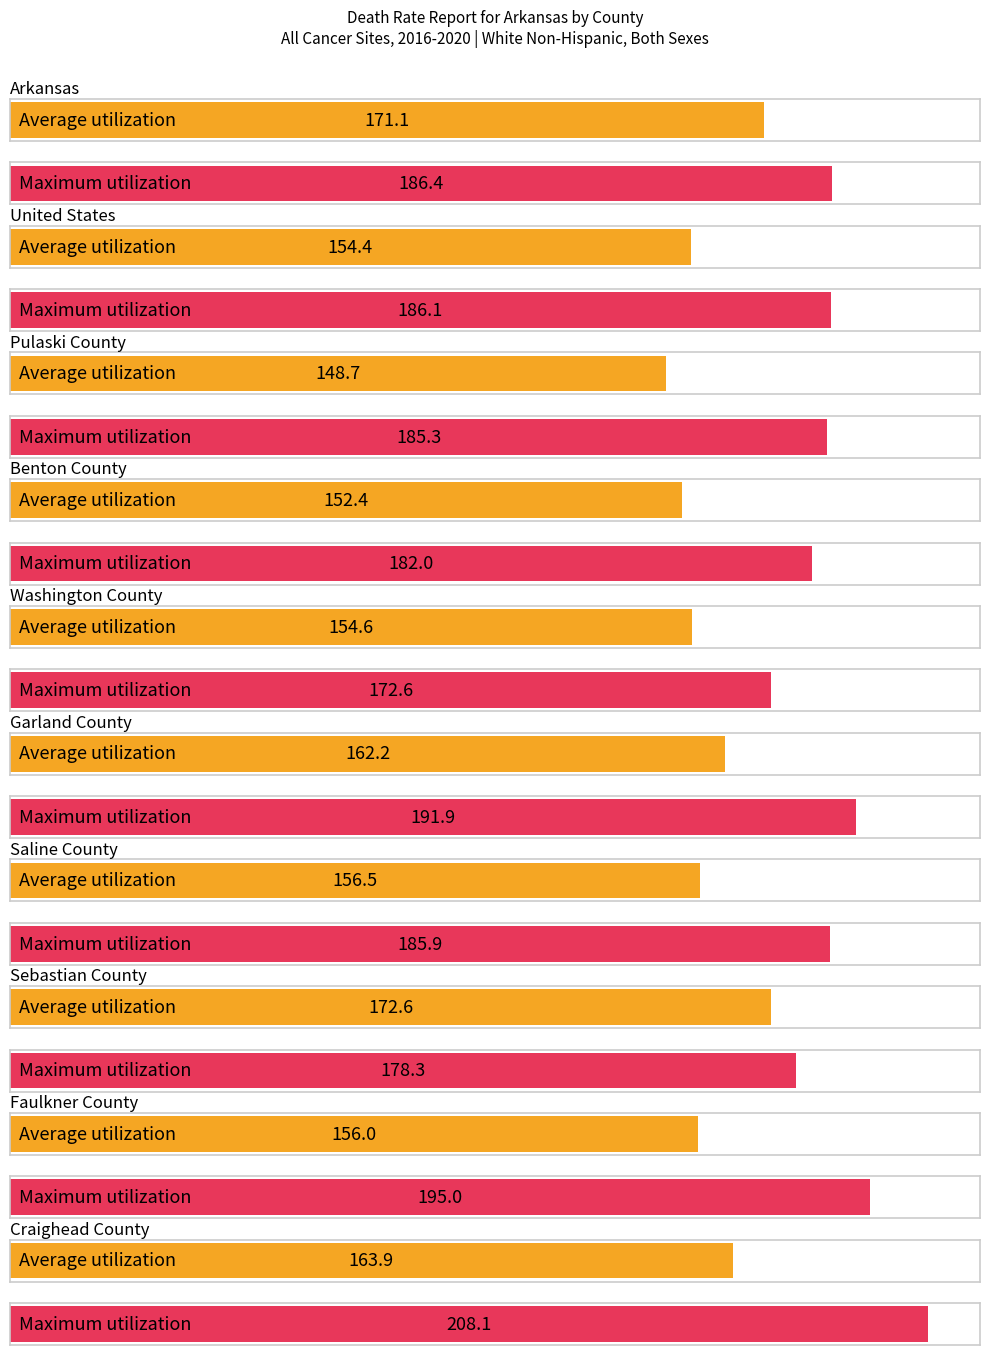

How many values in the Average utilization series are below 156?

4